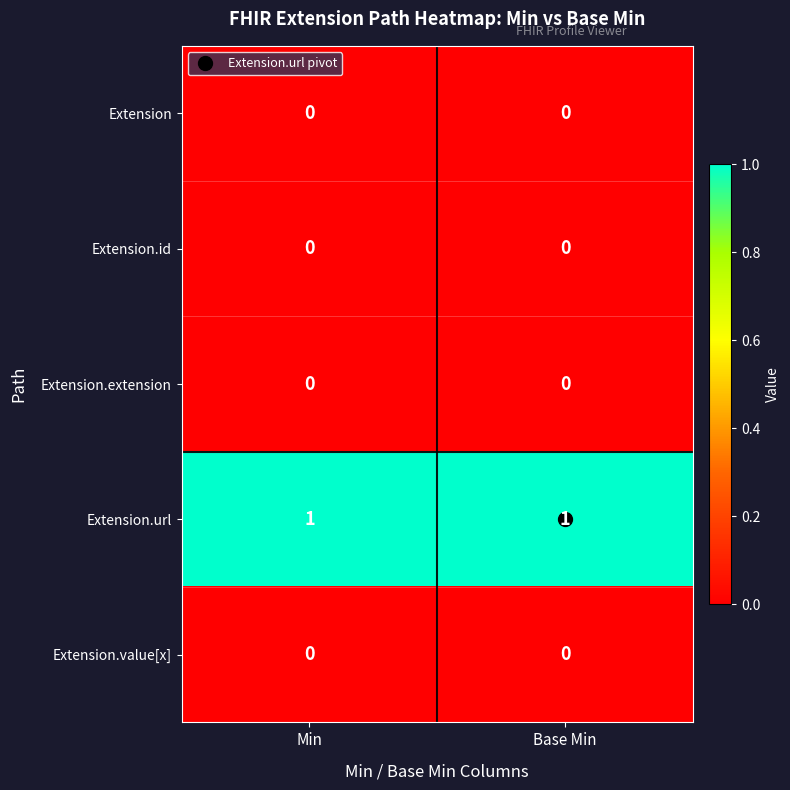

What is the total value across all series at Min?

1